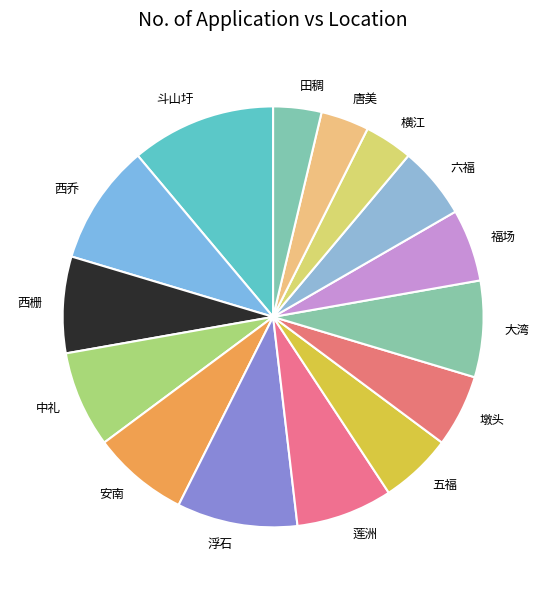

How many slices are in this pie chart?

15